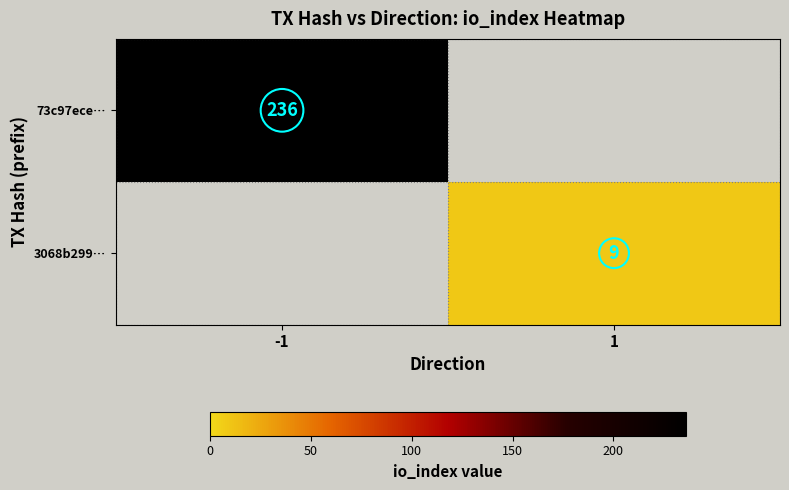

What is the smallest value displayed?

9.0